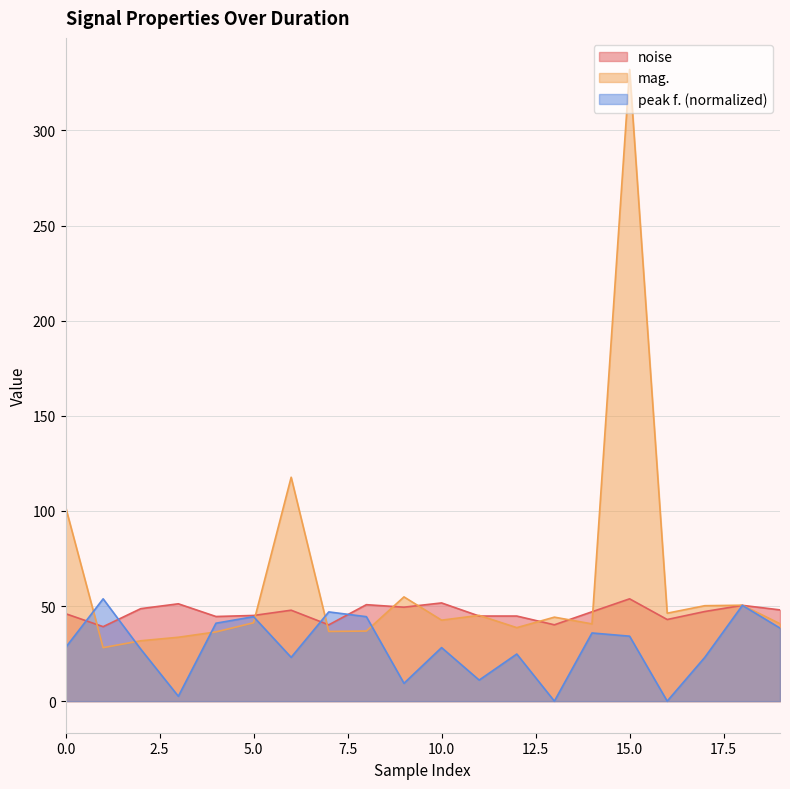

What is the maximum value for mag.?

332.0